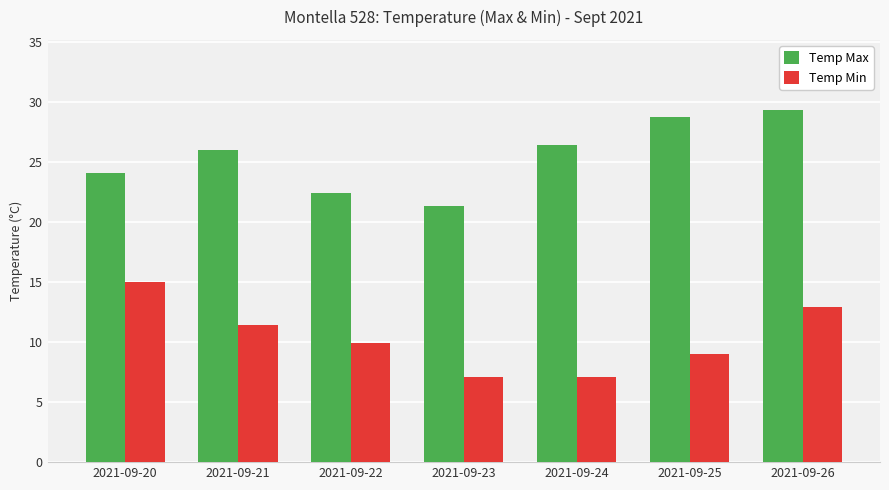

What is the total value across all series at 2021-09-21?

37.4